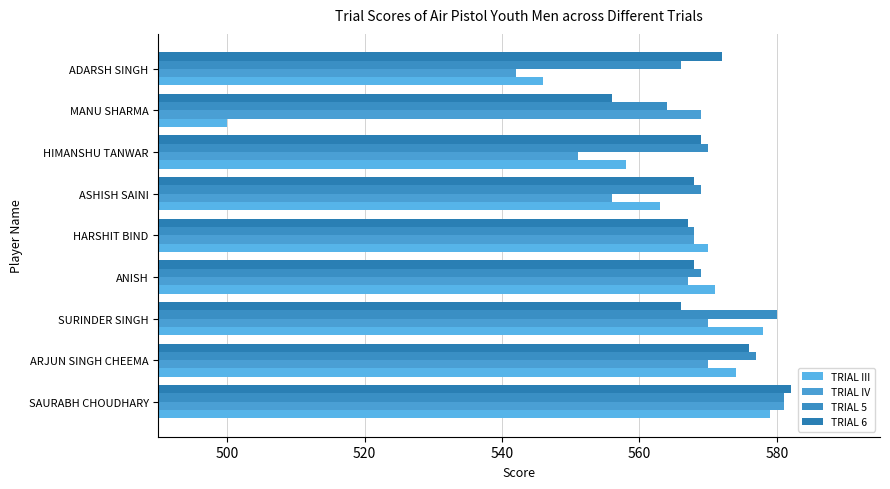

How many series are shown in this chart?

4